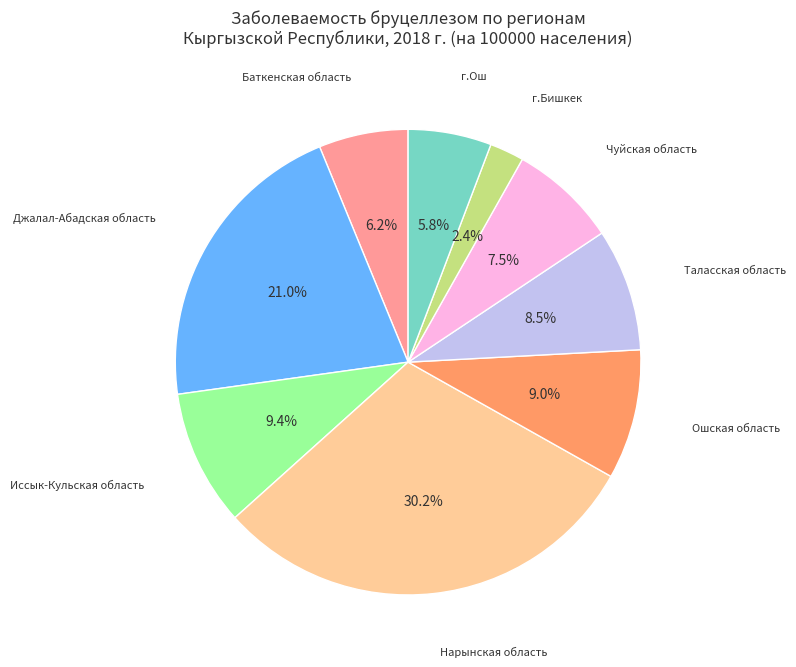

True or false: Ошская область accounts for 20% of the total.

False